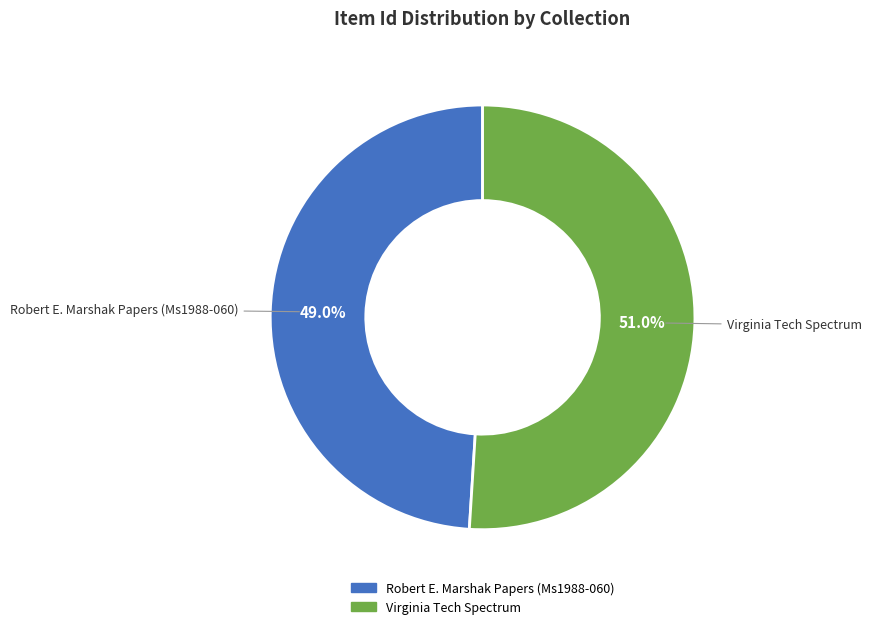

What is the ratio of the value at Virginia Tech Spectrum to the value at Robert E. Marshak Papers (Ms1988-060)?

1.0